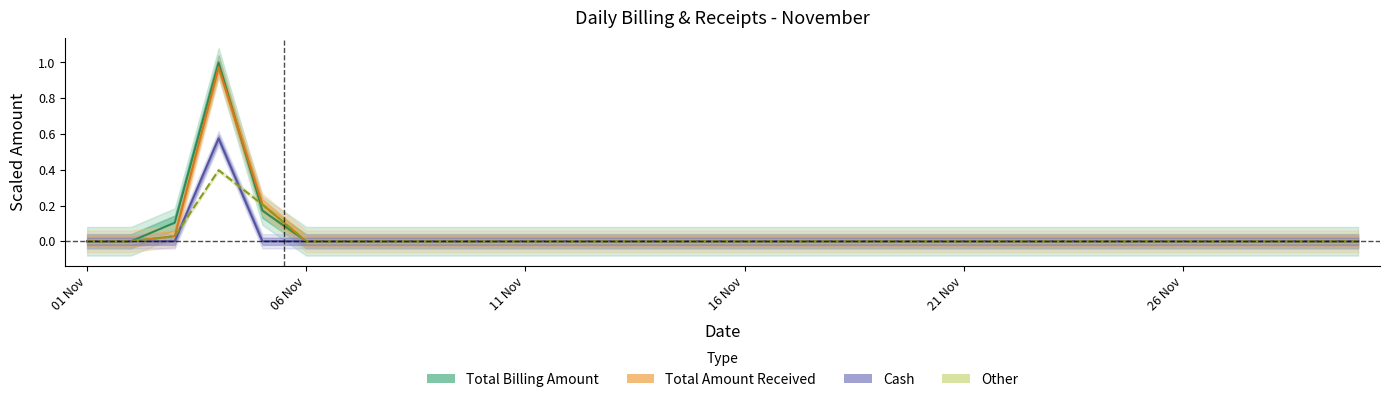

At how many categories does at least one series exceed 0?

3